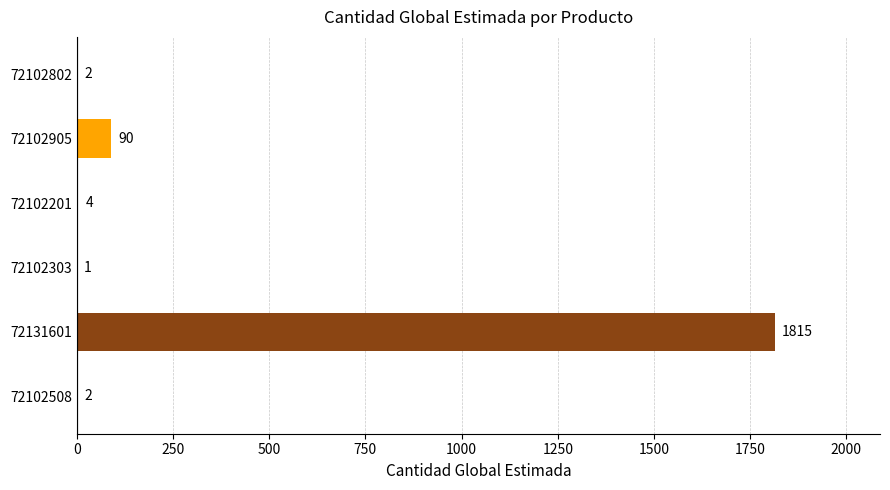

Where is the data nearest to the value 908?

72102905